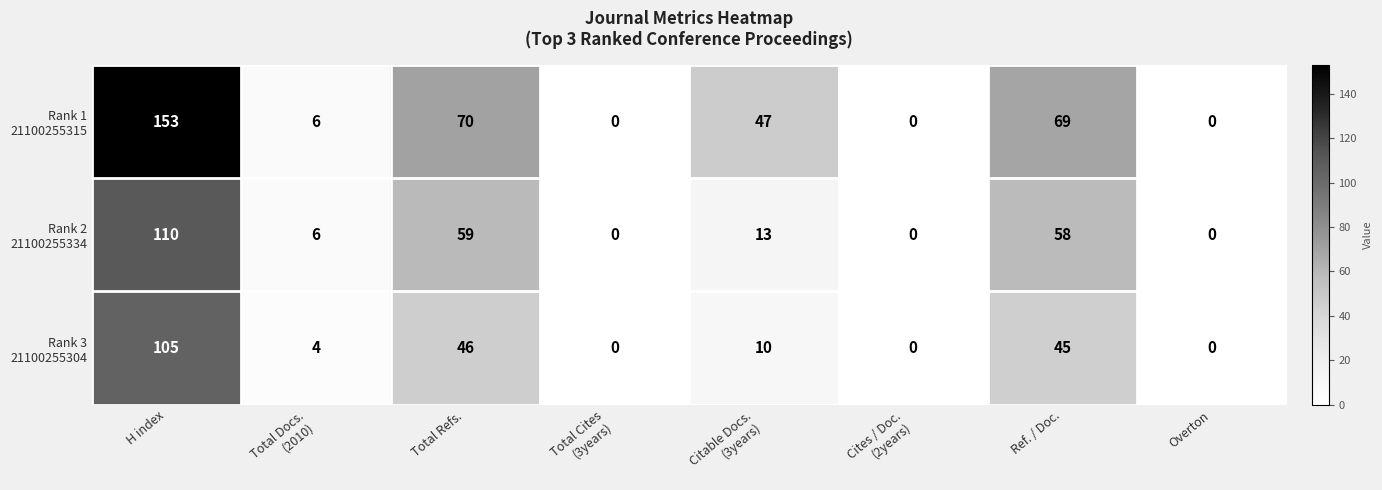

How many series are shown in this chart?

3